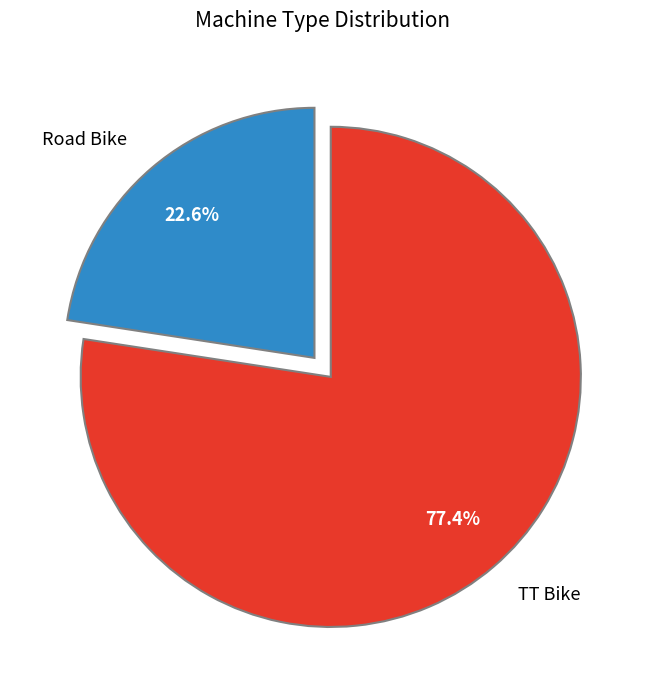

What is the ratio of the value at TT Bike to the value at Road Bike?

3.4